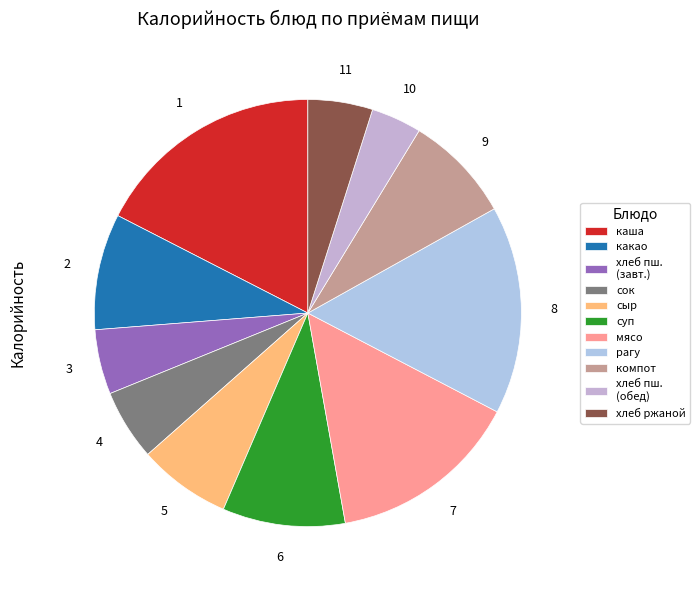

Count the number of slices in the pie.

11